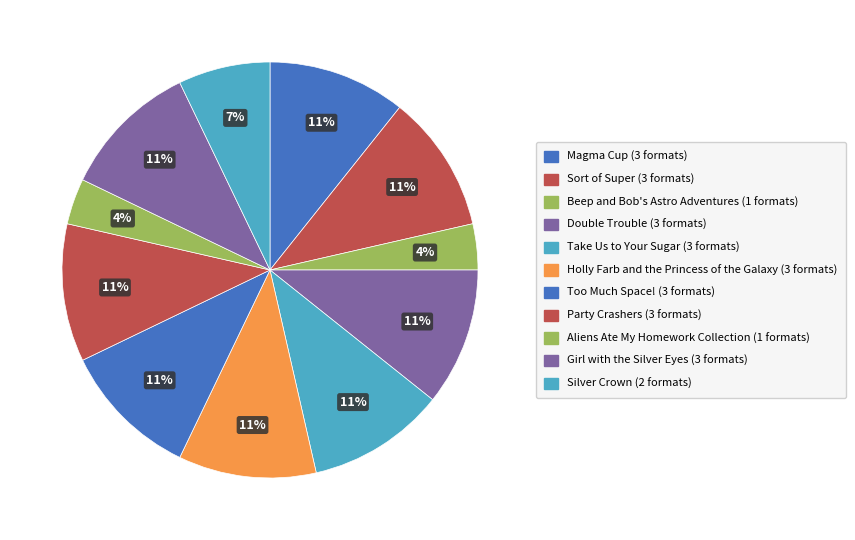

Which category has the smallest portion of the pie?

Beep and Bob's Astro Adventures